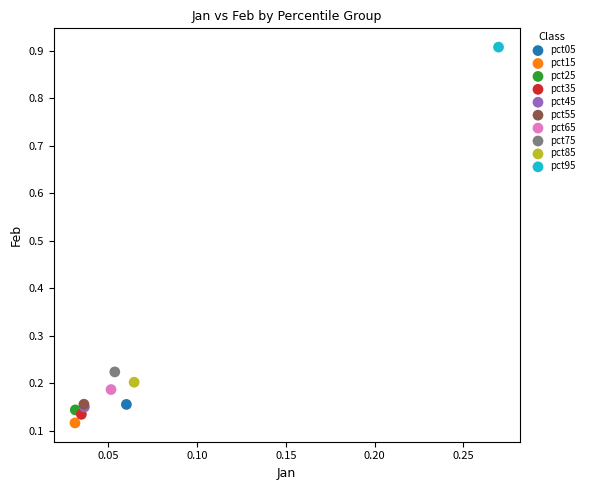

What are all the series names shown in the legend?

pct05, pct15, pct25, pct35, pct45, pct55, pct65, pct75, pct85, pct95